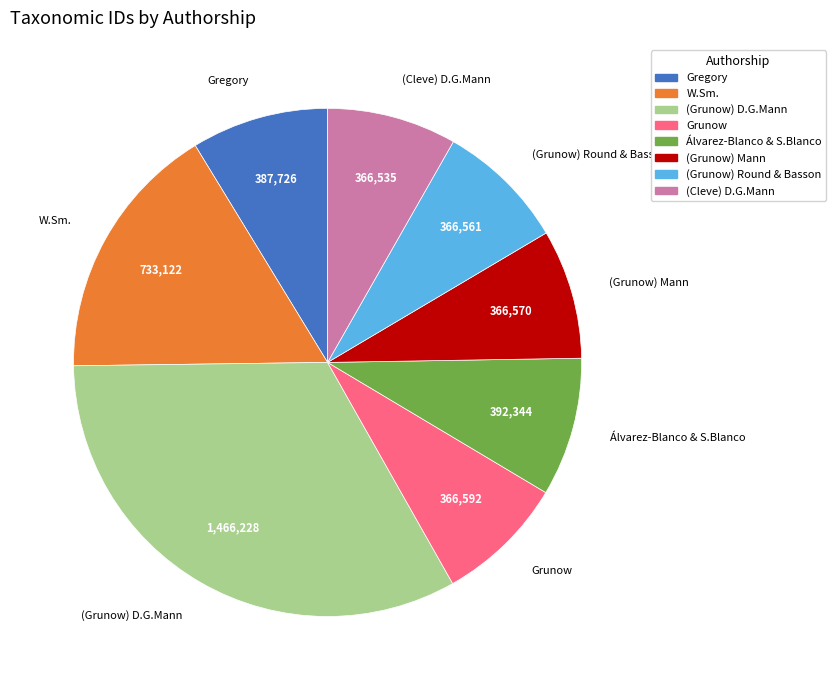

Is the sum of Grunow and W.Sm. greater than half?

No